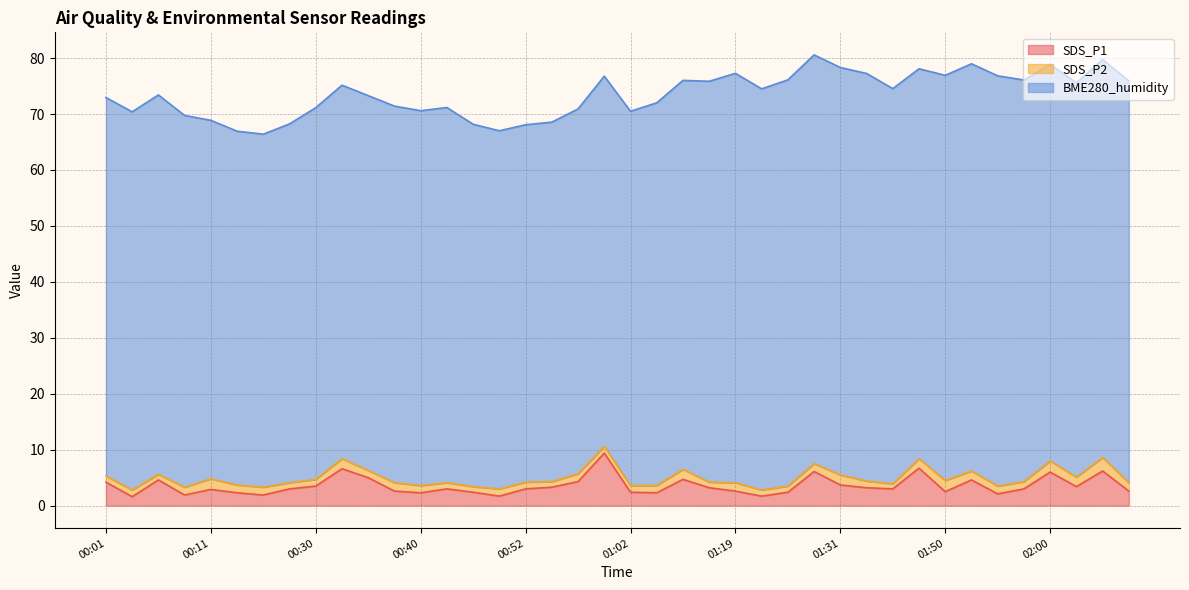

The value of BME280_humidity at 01:53 is 72.8. True or false?

True